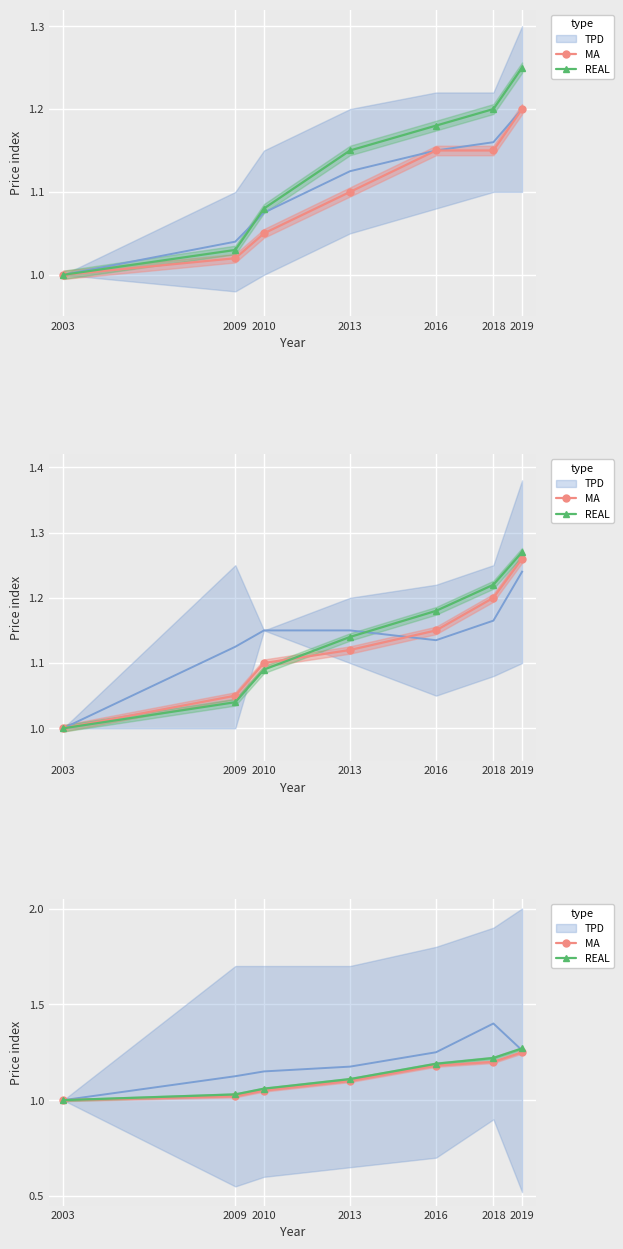

List the labels in order of REAL value, largest first.

2019, 2018, 2016, 2013, 2010, 2009, 2003